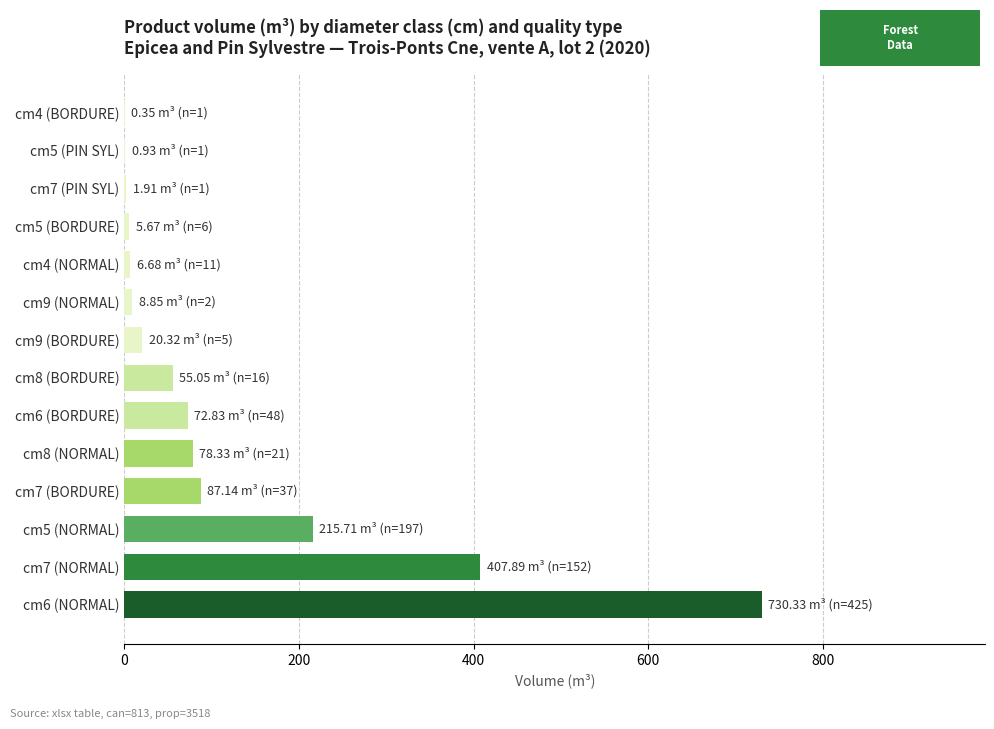

How many values exceed 55?

7